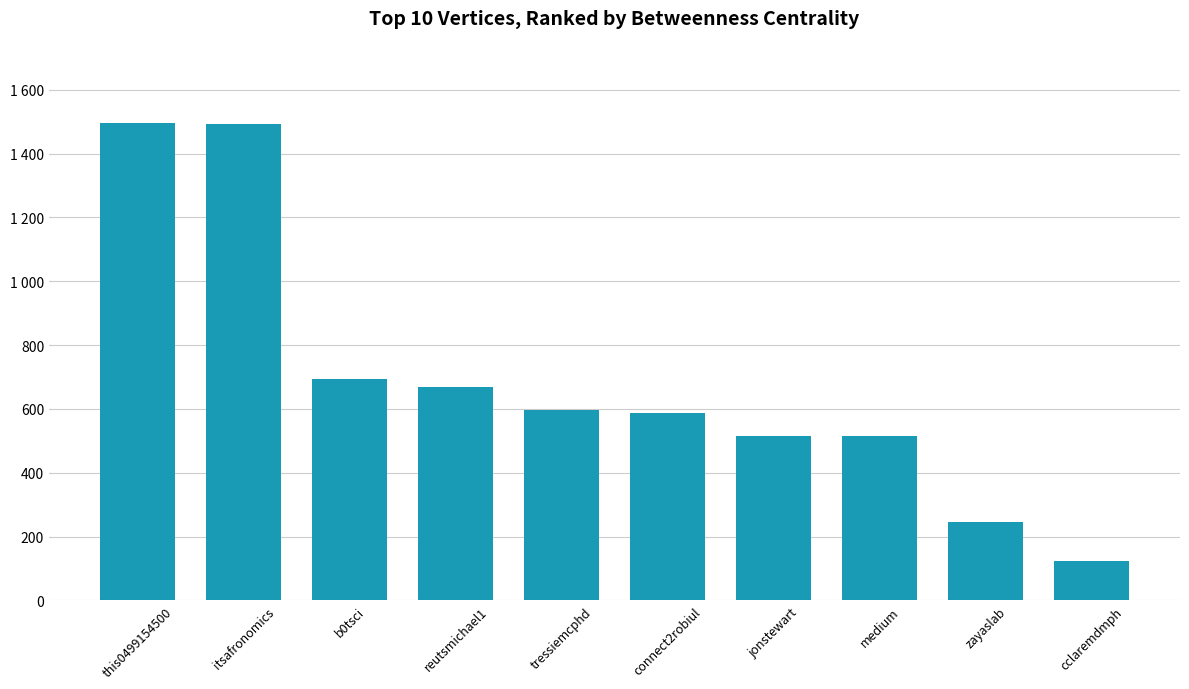

At which category does the chart reach its minimum across all series?

cclaremdmph